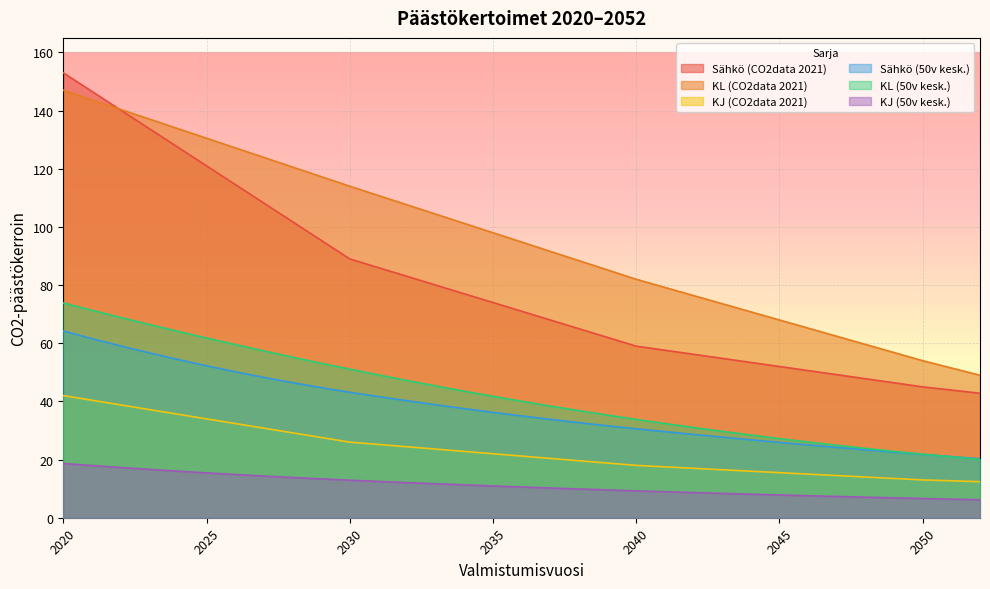

True or false: KJ (50v kesk.) and Sähkö (CO2data 2021) intersect in this chart.

False